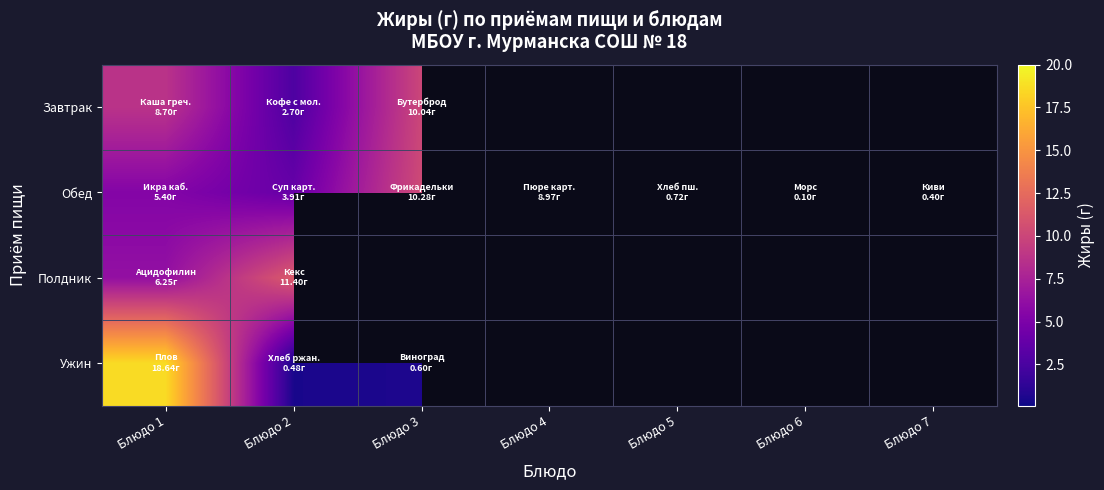

What is the difference between the Обед values at Блюдо 6 and Блюдо 1?

5.3